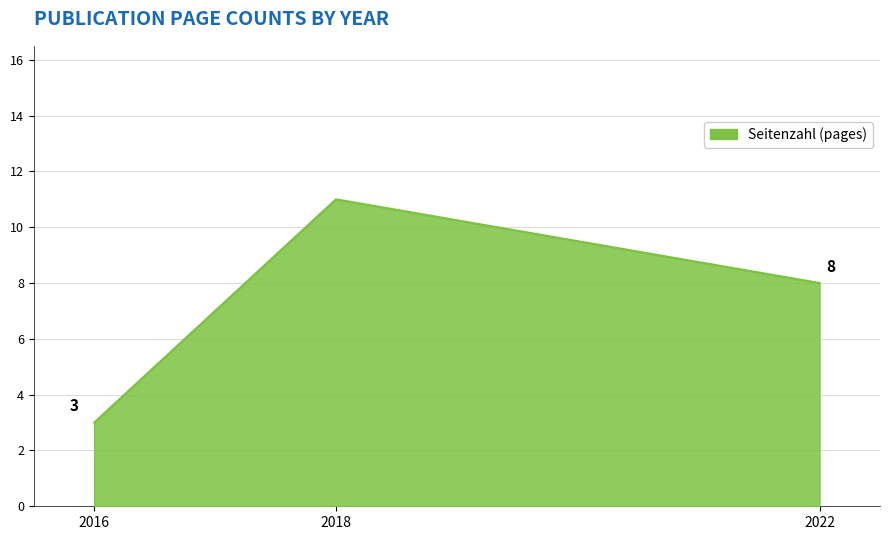

How many distinct data groups are displayed?

1